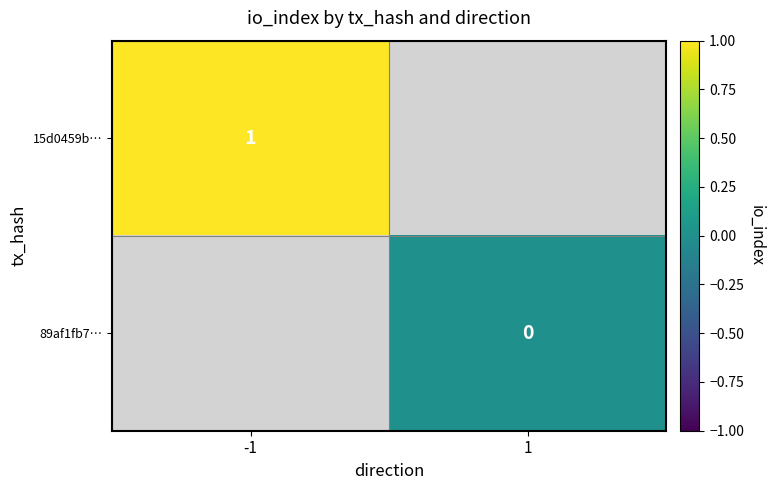

True or false: 15d0459b… has a value of 2 at -1.

False